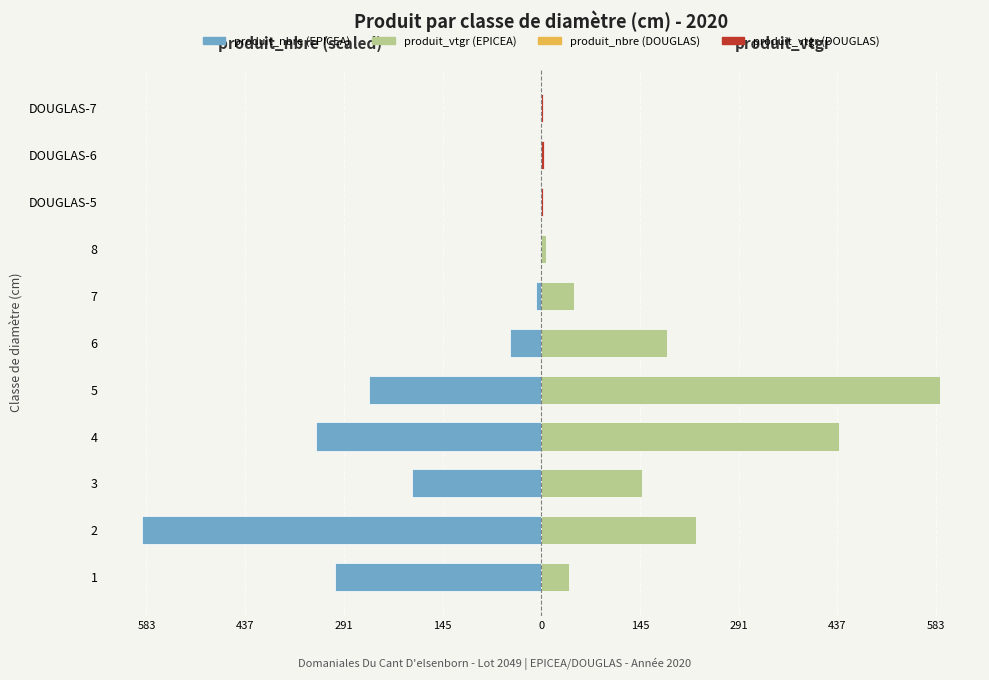

List the series in order of their overall mean, lowest first.

produit_nbre, produit_vtgr